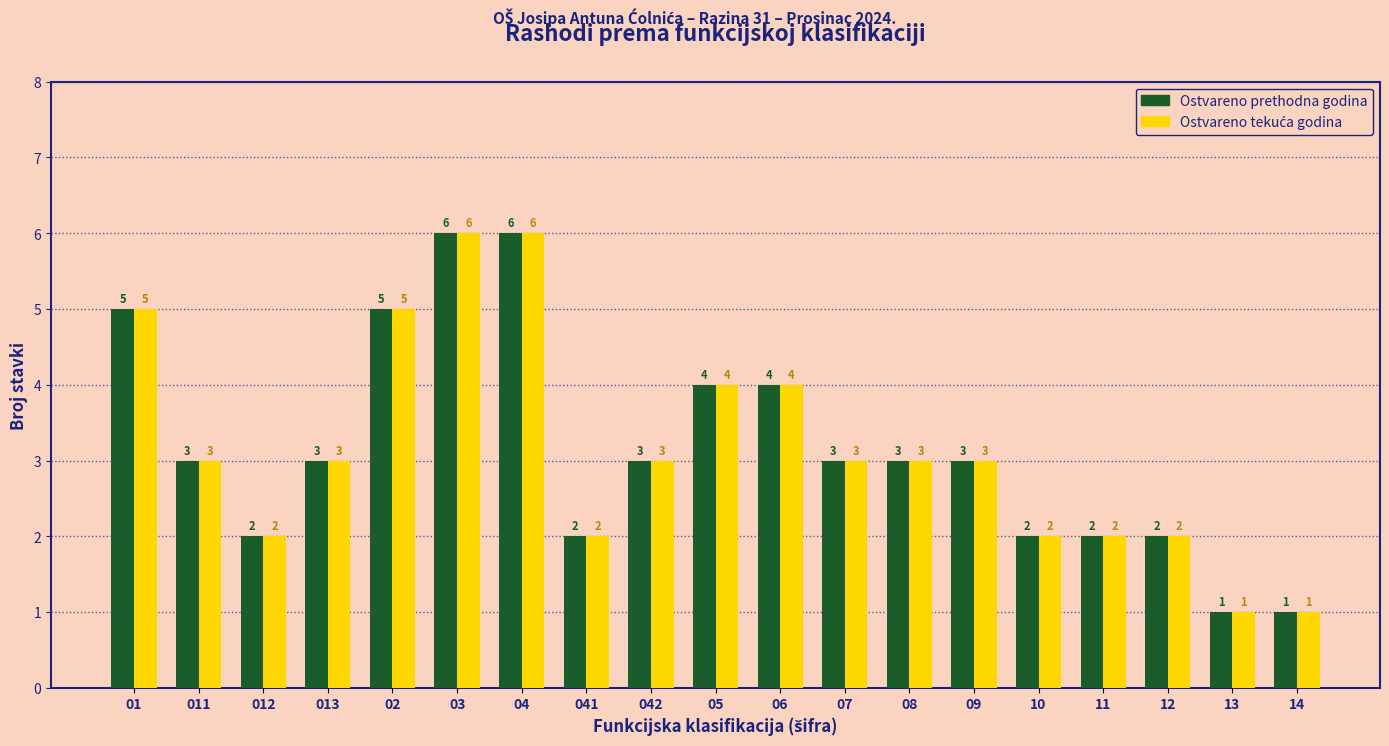

What is the highest value of the Ostvareno prethodna godina series?

6